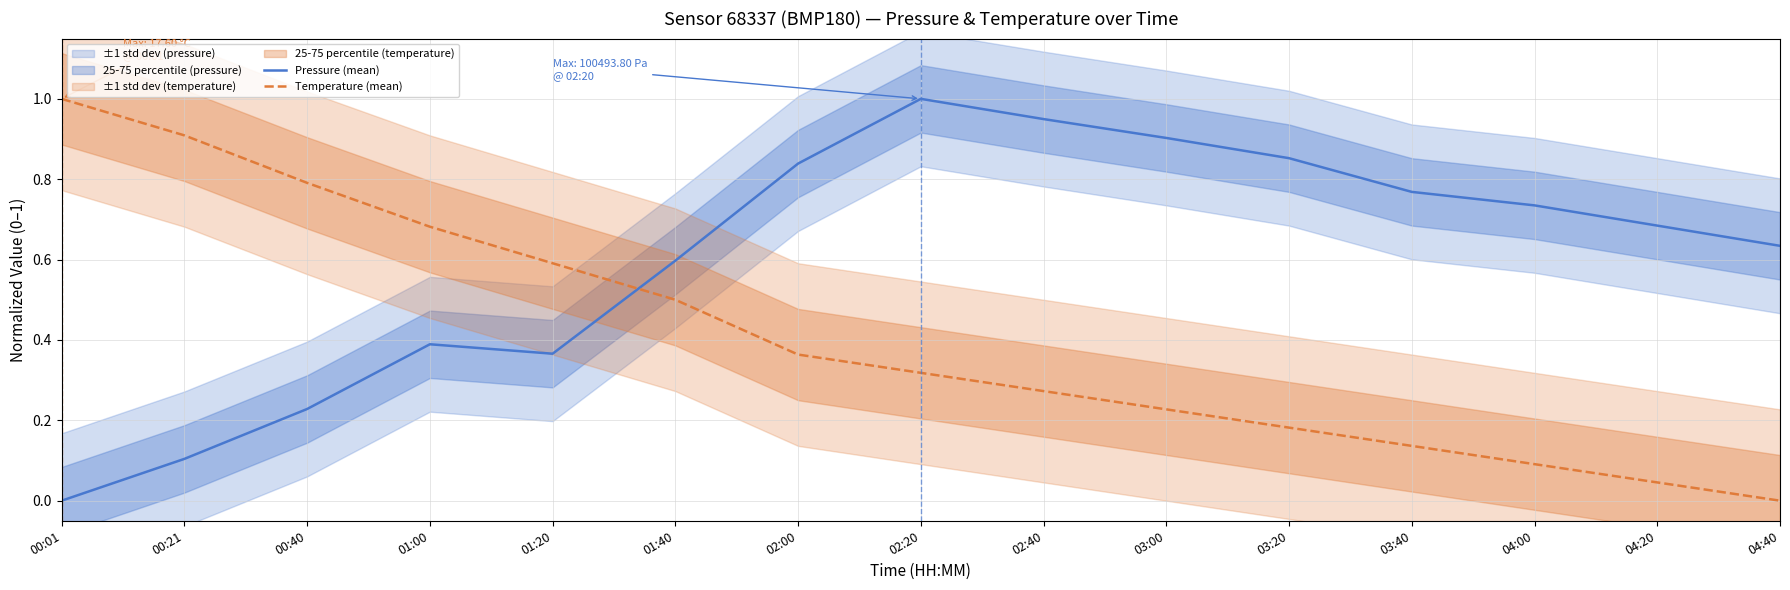

Between which two adjacent categories do Temperature (mean) and Pressure (mean) first intersect?

01:20 and 01:40